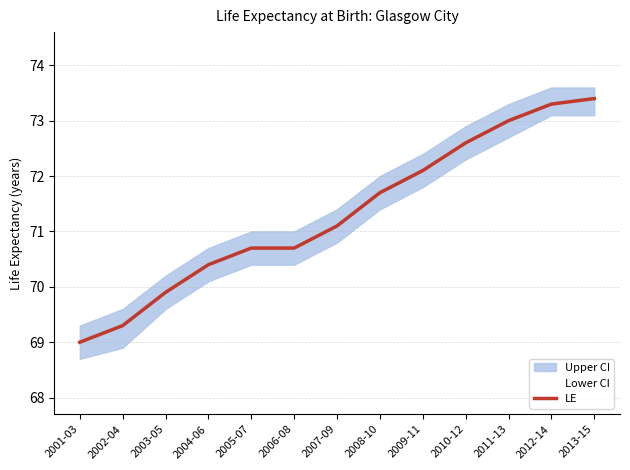

Is it true that LE equals 110.9 at 2003-05?

False